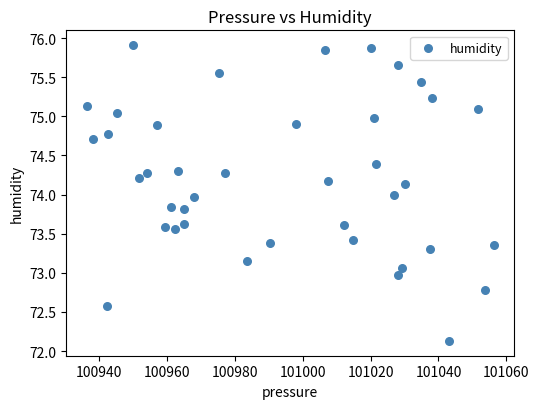

What is the range of Y values (max minus min)?

3.8